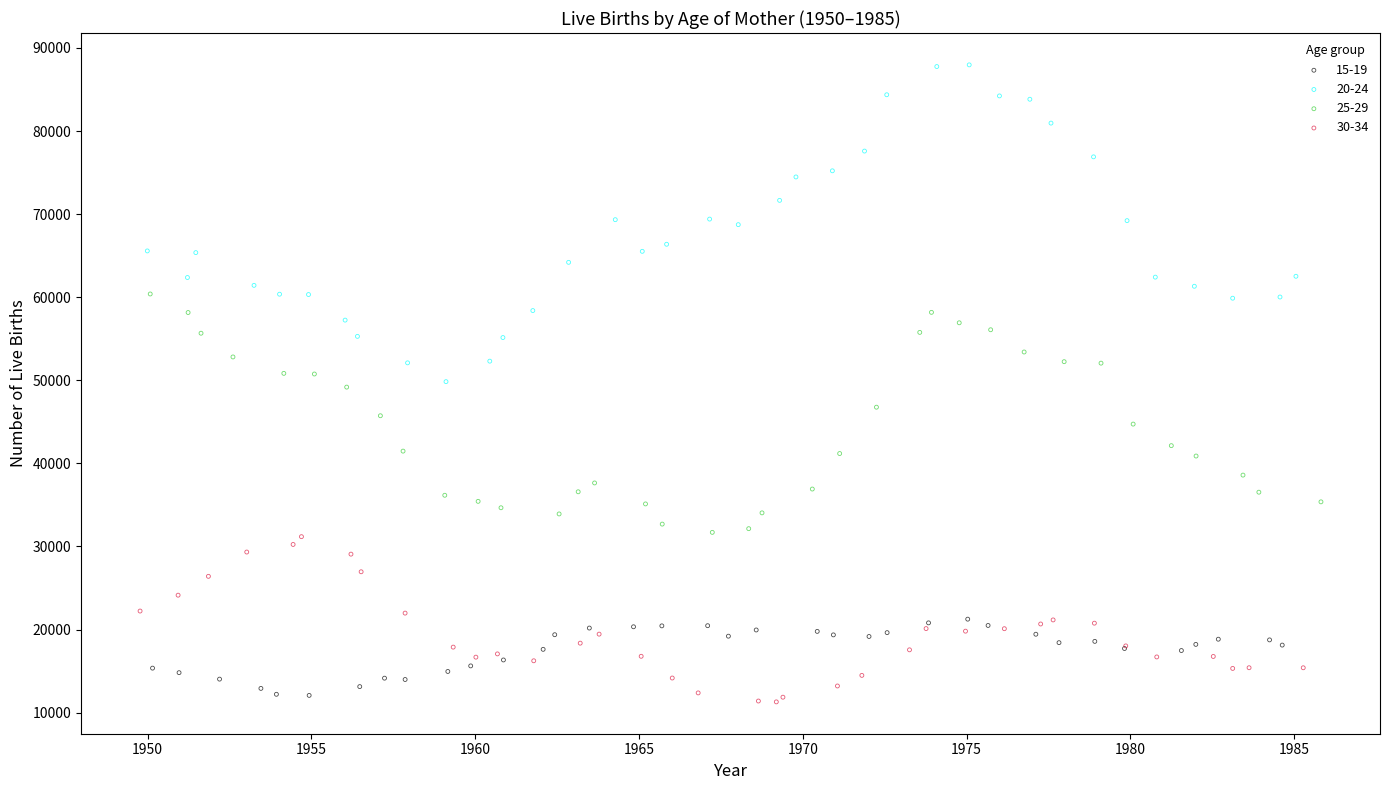

Which series has the widest spread of Y values?

20-24